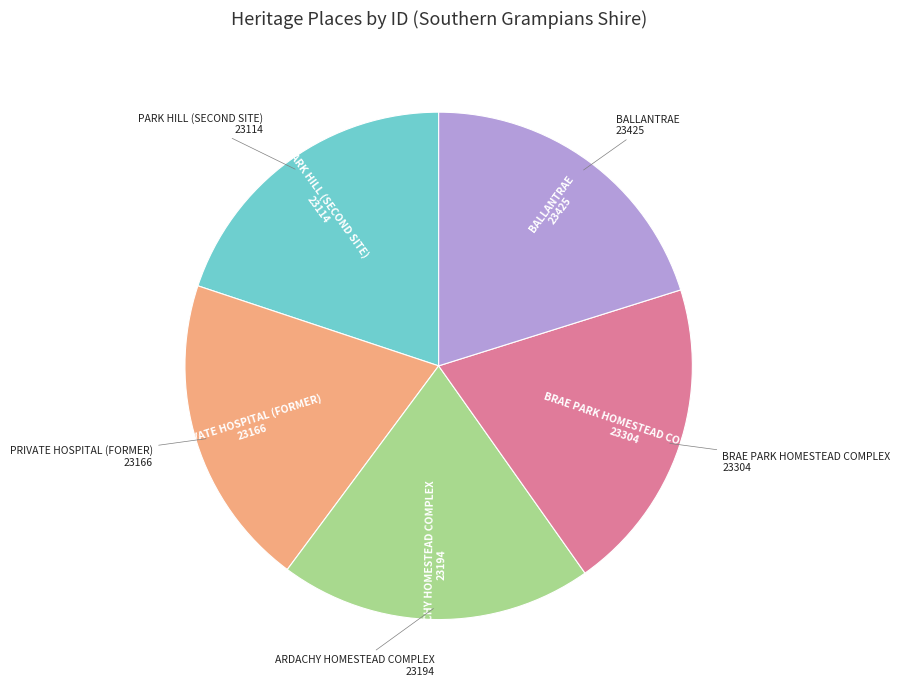

Is there a majority slice in this chart?

No